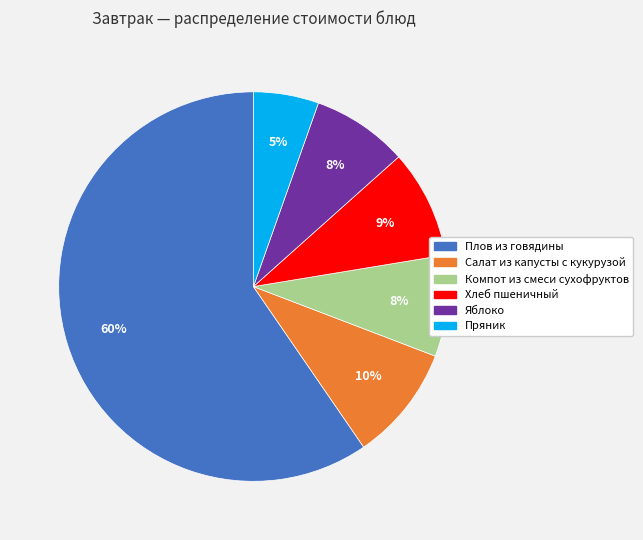

Between Пряник and Плов из говядины, which is larger?

Плов из говядины